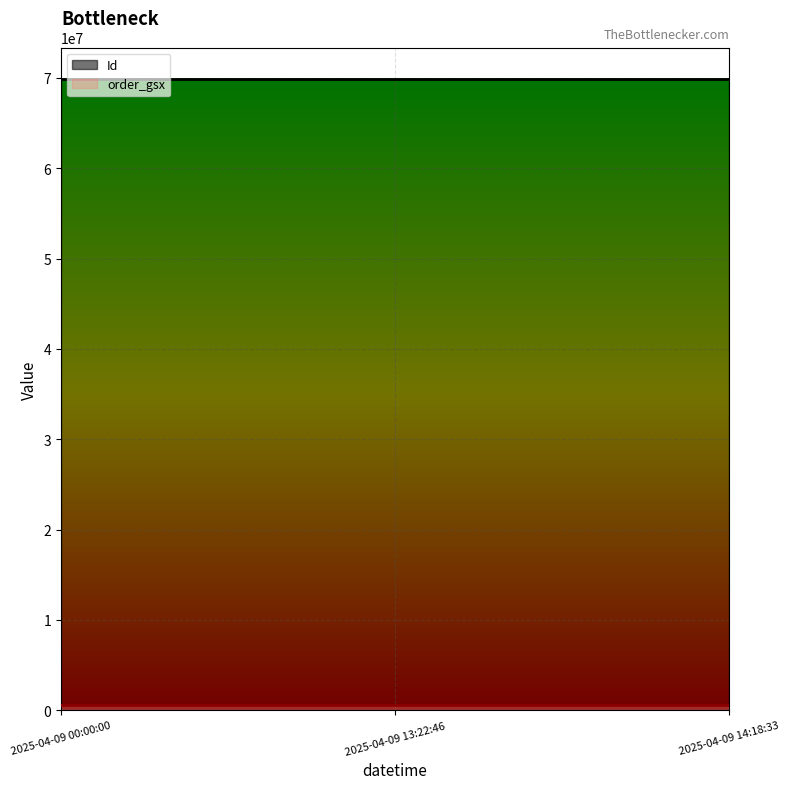

Reading right to left, what are all the values shown in this chart?

Id: 2025-04-09 14:18:33=69856254	2025-04-09 13:22:46=69856253	2025-04-09 00:00:00=69856252
order_gsx: 2025-04-09 14:18:33=588823	2025-04-09 13:22:46=588823	2025-04-09 00:00:00=588823